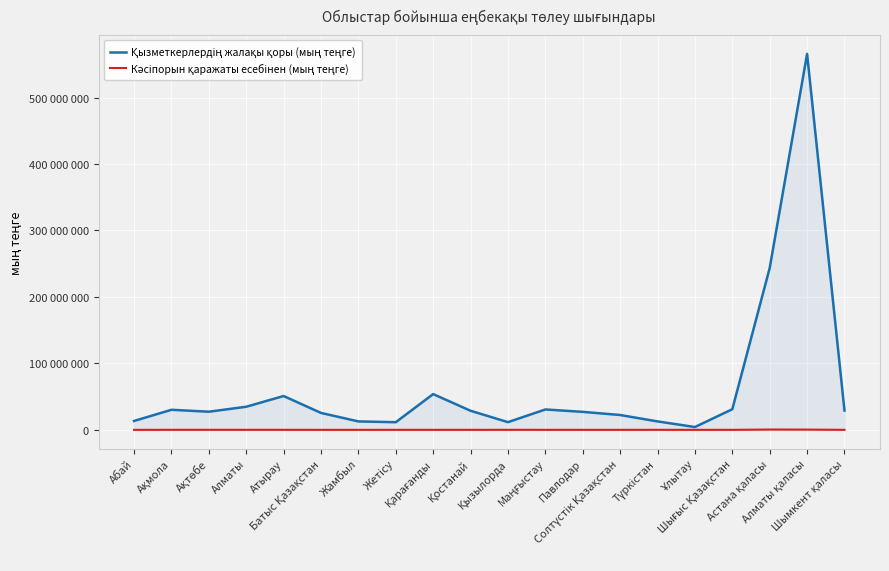

How many interior local peaks does the Кәсіпорын қаражаты есебінен (мың теңге) series have?

4